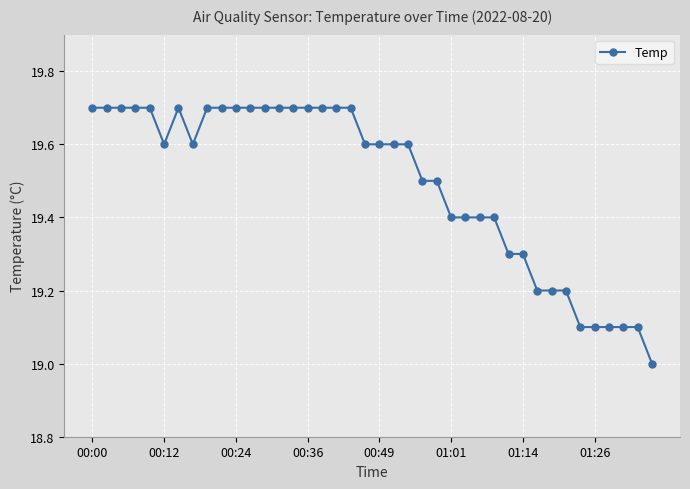

Reading left to right, transcribe all the data shown in this chart.

19.7	19.7	19.7	19.7	19.7	19.6	19.7	19.6	19.7	19.7	19.7	19.7	19.7	19.7	19.7	19.7	19.7	19.7	19.7	19.6	19.6	19.6	19.6	19.5	19.5	19.4	19.4	19.4	19.4	19.3	19.3	19.2	19.2	19.2	19.1	19.1	19.1	19.1	19.1	19.0